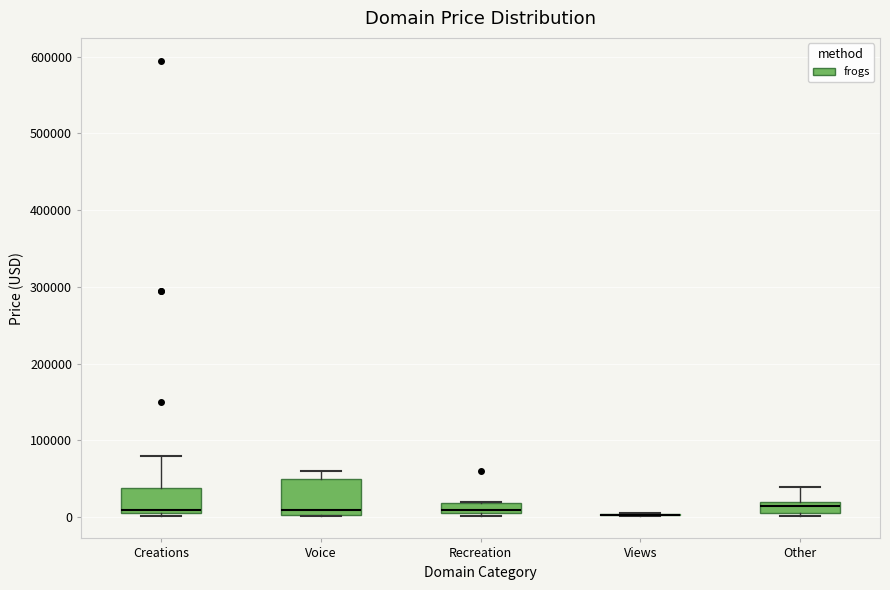

Where is the lower edge of the box for Voice on the y-axis? The values are not printed on the chart, so give them approximately, as read against the axis.

0